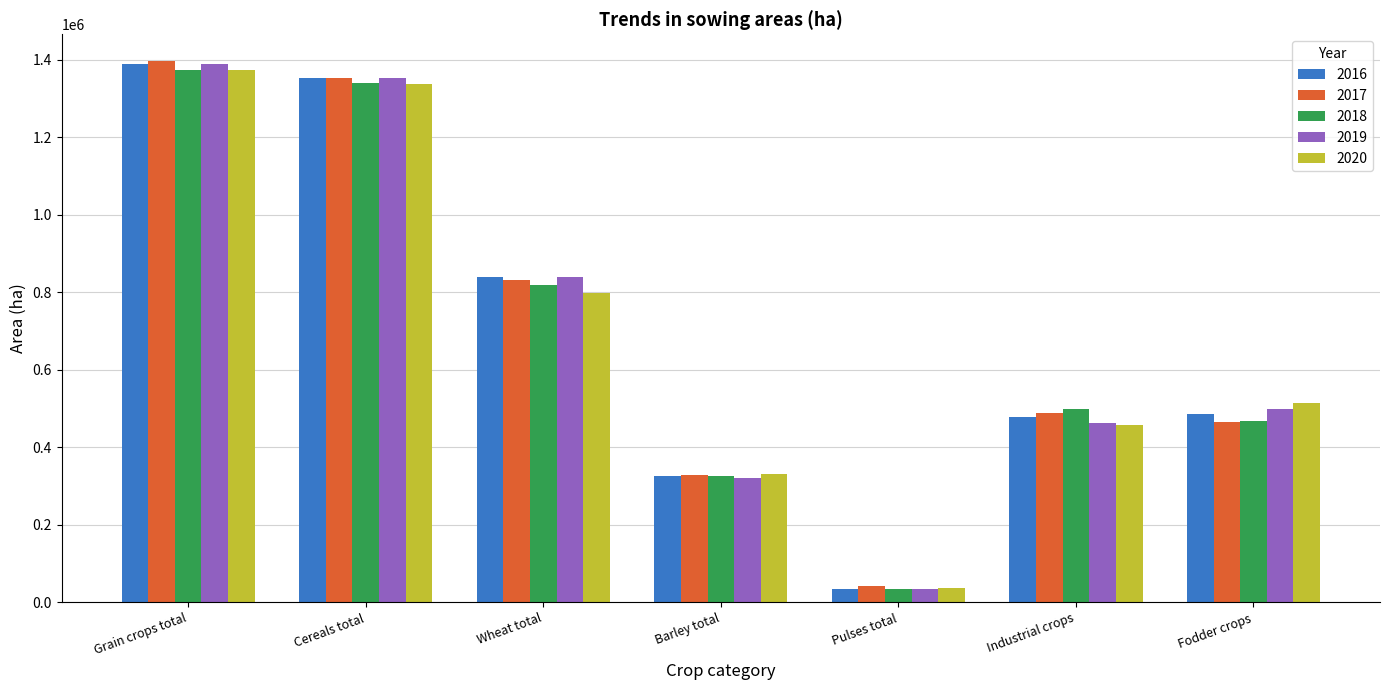

At which label is 2020 closest to 705446?

Wheat total